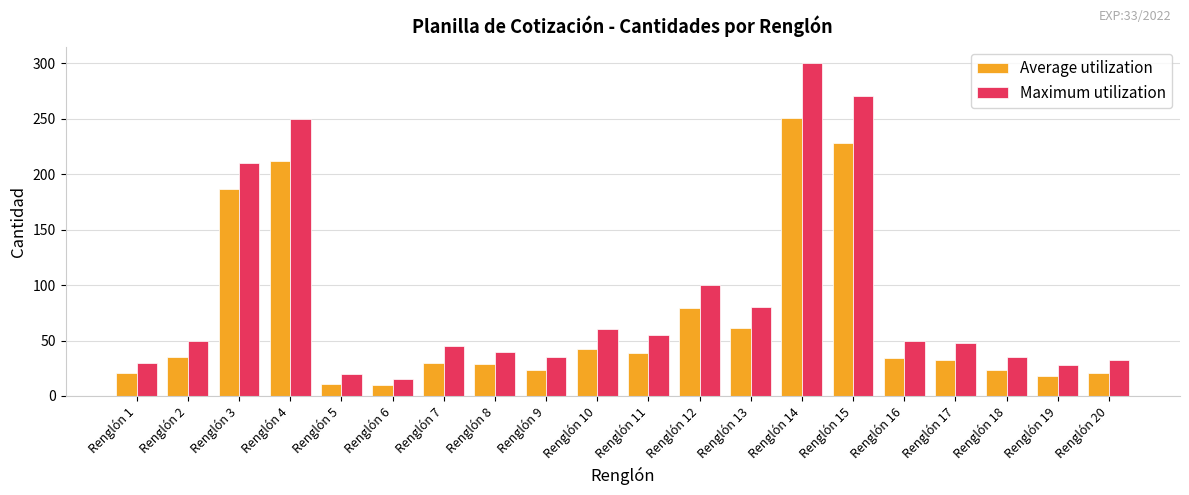

What is the value of the Average utilization bar at the 7th from the left?

30